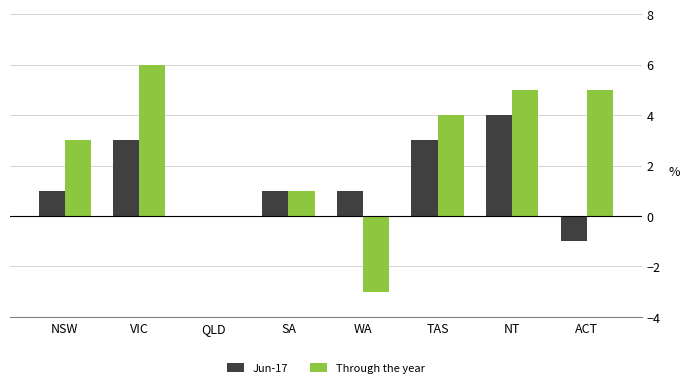

Which series changed the most between QLD and ACT?

Through the year